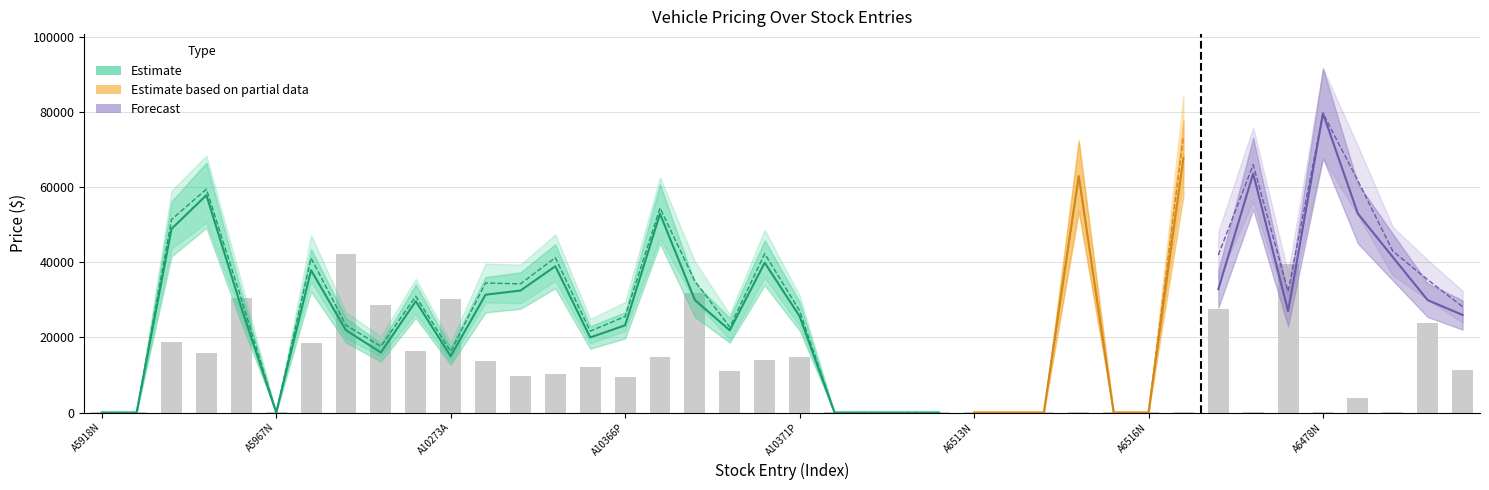

Reading left to right, list all the values displayed in this chart.

internetPrice: A5918N=0	A6036N=0	A6367A=48906	A10328P=57885	A10337P=27998	A5967N=0	A10343P=37889	A10360P=21900	A10168A=15989	A10353A=29650	A10273A=14998	A10356P=31375	A10354P=32475	A10297A=38949	A10357P=19990	A10366P=23225	A10361P=52907	A10359P=29950	A10367P=21900	A10362P=39899	A10371P=25649	A6510N=0	A6502N=0	A6519N=0	A6512N=0	A6513N=0	A6515N=0	A6514N=0	A6517N=63000	A6518N=0	A6516N=0	A6214N=67817	A6379A=32850	A6397N=63641	A10304P=26980	A6478N=79675	A10234P=52975	A6361N=41400	A10218P=29927	A10250P=25983
retailPrice: A5918N=0	A6036N=0	A6367A=51395	A10328P=59500	A10337P=30292	A5967N=0	A10343P=41125	A10360P=23250	A10168A=17625	A10353A=30950	A10273A=16250	A10356P=34500	A10354P=34250	A10297A=41250	A10357P=21675	A10366P=25575	A10361P=54475	A10359P=34995	A10367P=22750	A10362P=42299	A10371P=27125	A6510N=0	A6502N=0	A6519N=0	A6512N=0	A6513N=0	A6515N=0	A6514N=0	A6517N=63000	A6518N=0	A6516N=0	A6214N=73525	A6379A=41929	A6397N=65995	A10304P=32275	A6478N=79675	A10234P=61757	A6361N=42990	A10218P=35375	A10250P=28175